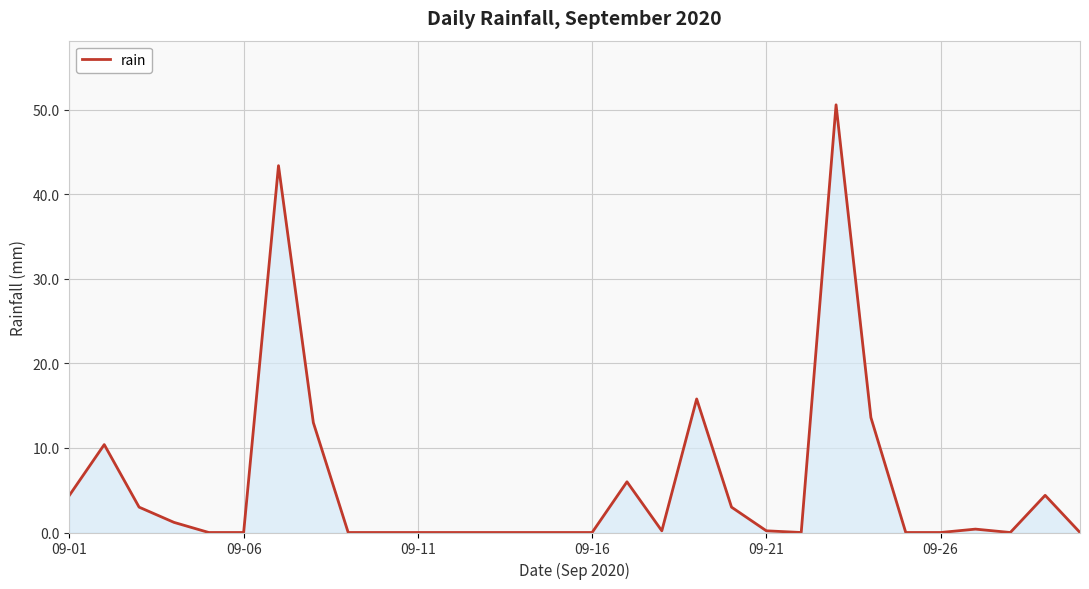

What is the difference between the maximum and minimum values?

50.6